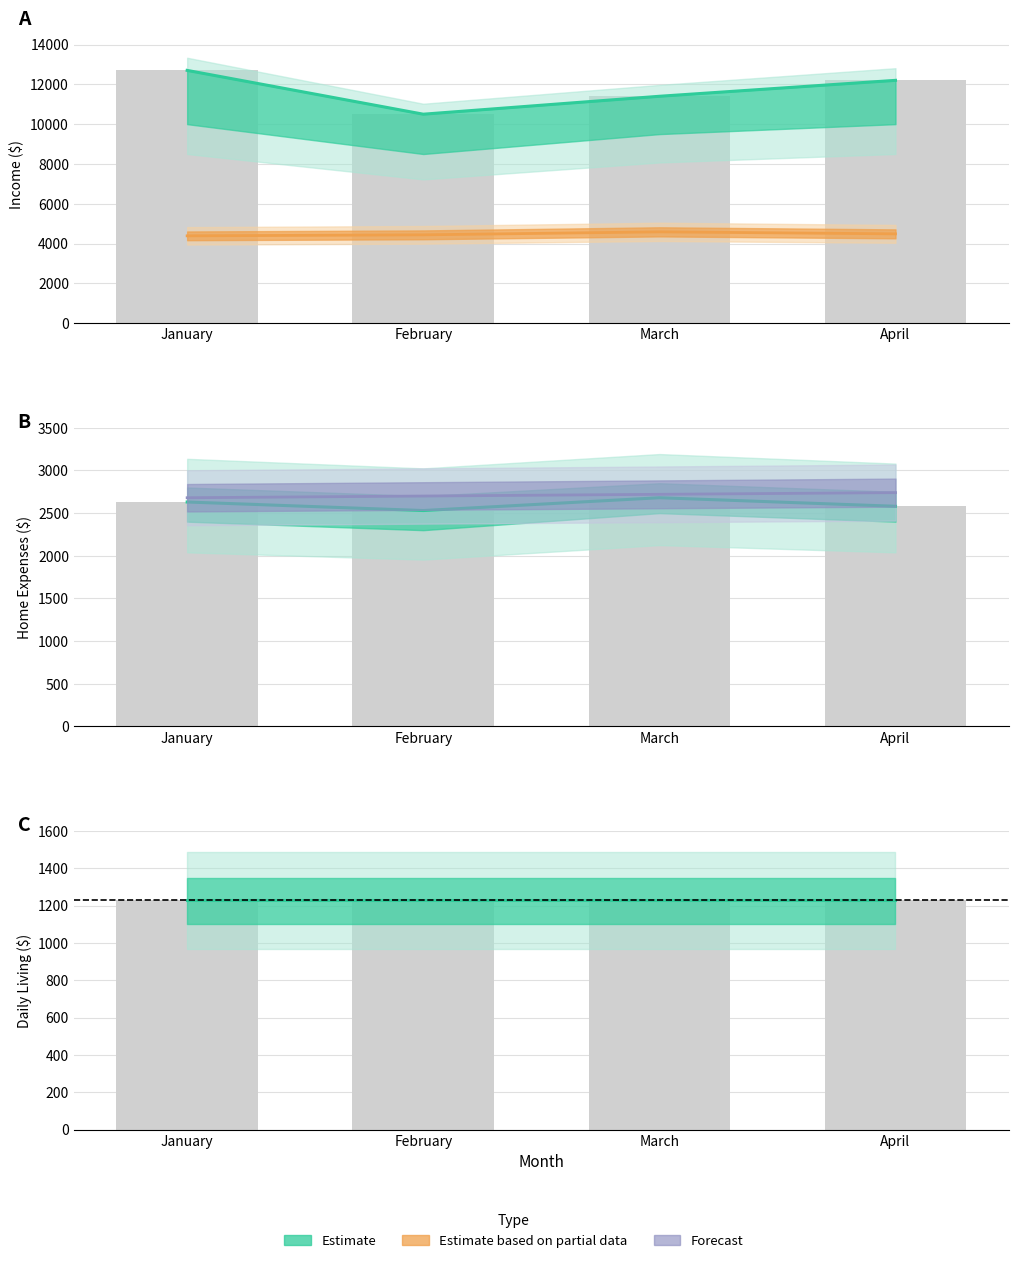

Which category has the highest value across all series?

January